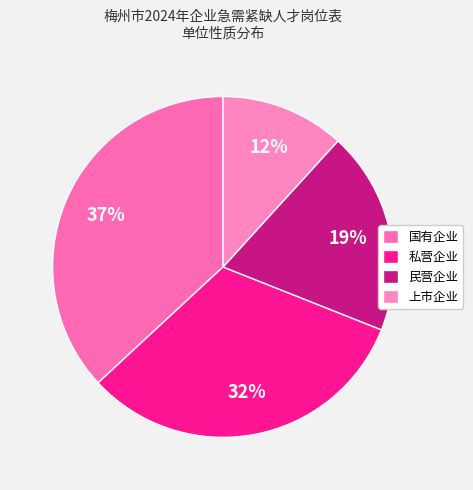

Combined, what portion of the pie is 上市企业 and 国有企业?

48.7%